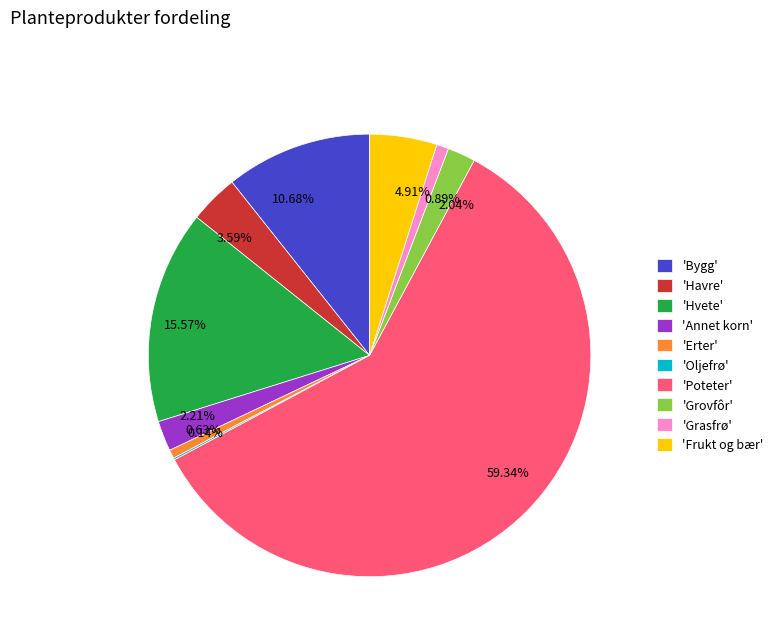

Does 2.04% represent more than half of the total?

No